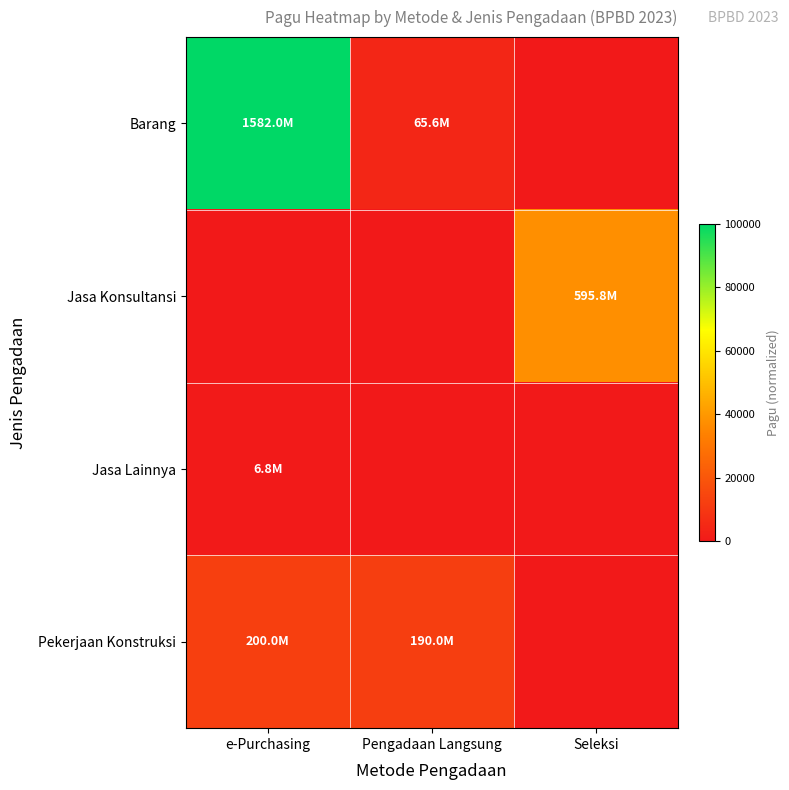

Which category has the lowest value across all series?

Seleksi